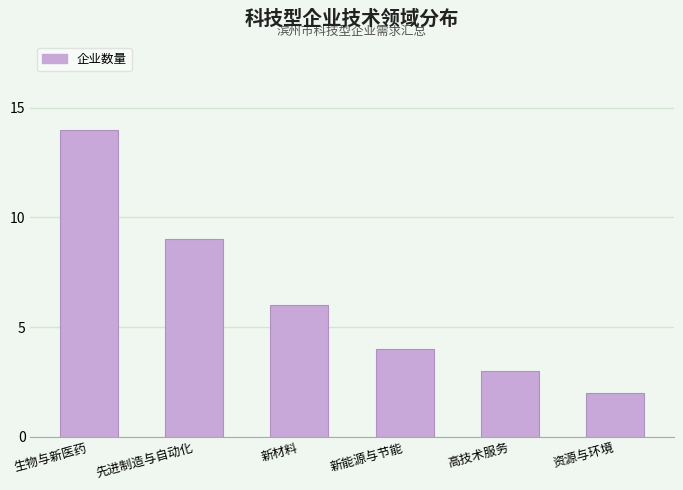

What is the maximum value shown in the chart?

14